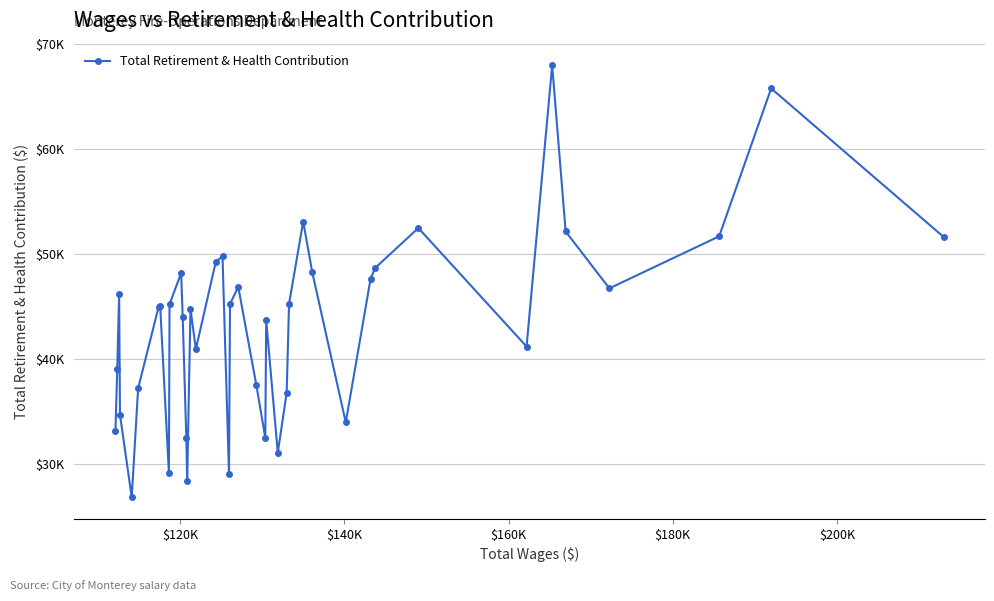

Does the chart have visible grid lines?

Yes